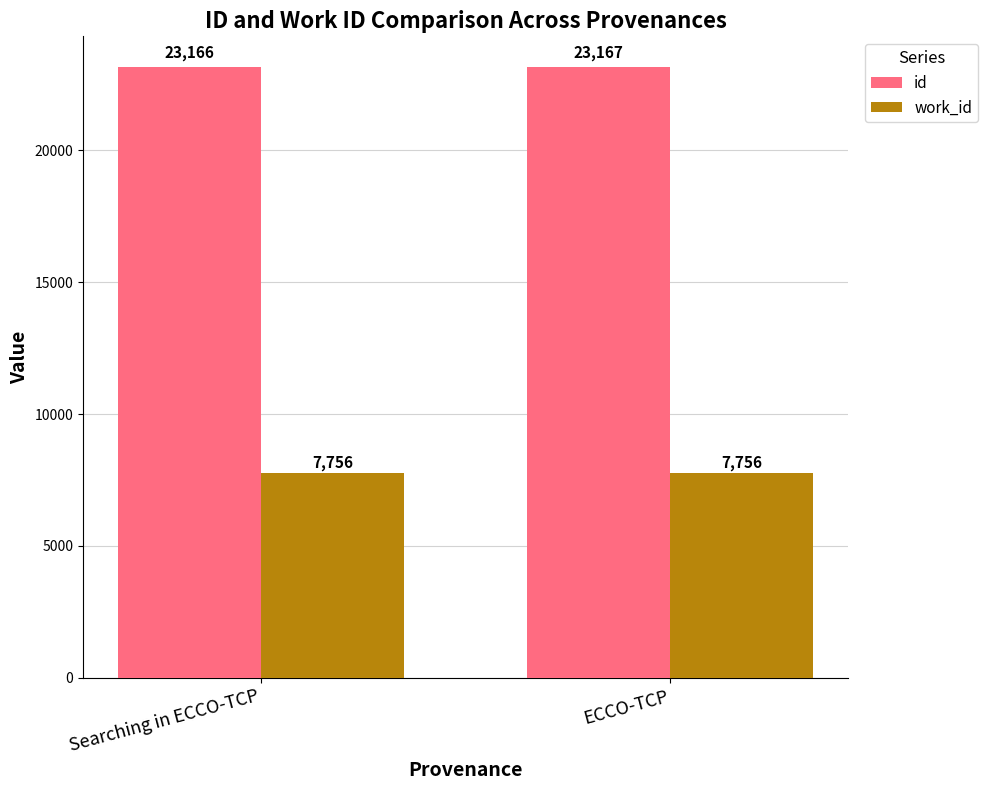

Which category has the lowest value in the id series?

Searching in ECCO-TCP